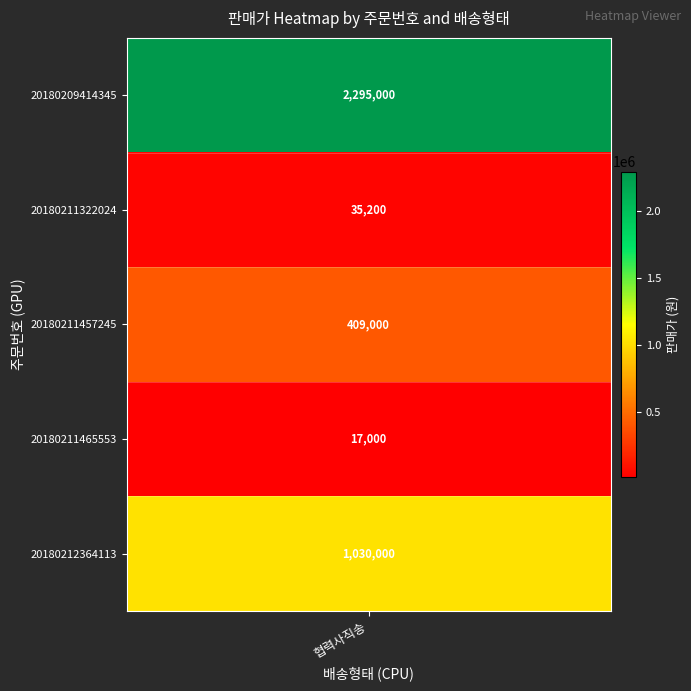

True or false: the data shows 1030000 at 20180212364113.

True